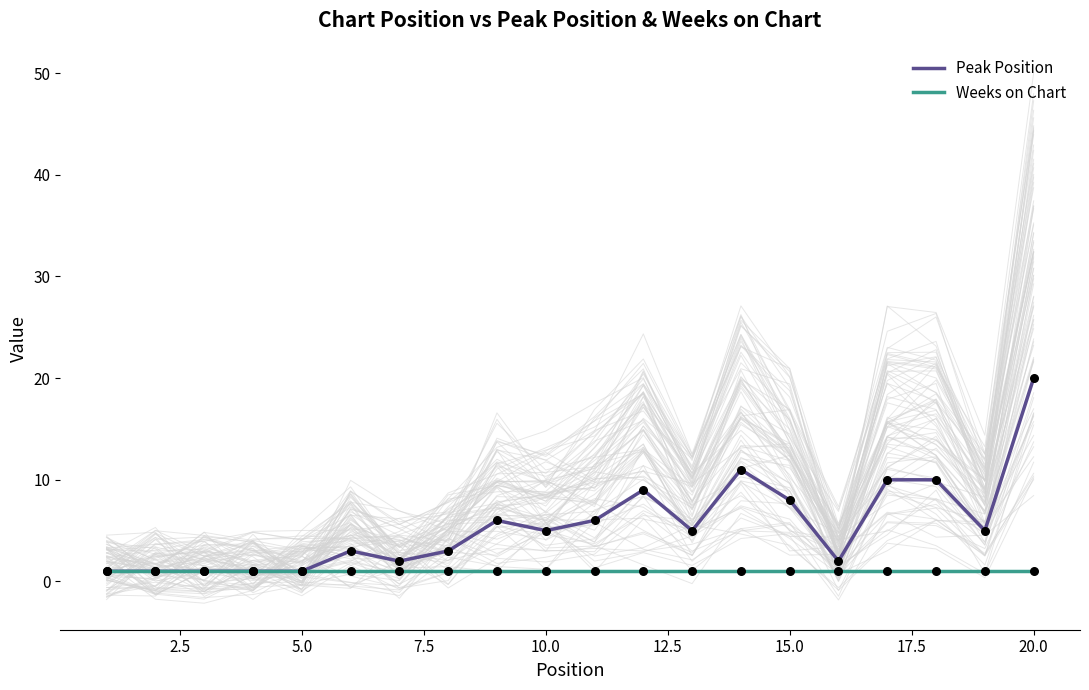

At how many categories does at least one series exceed 6?

6